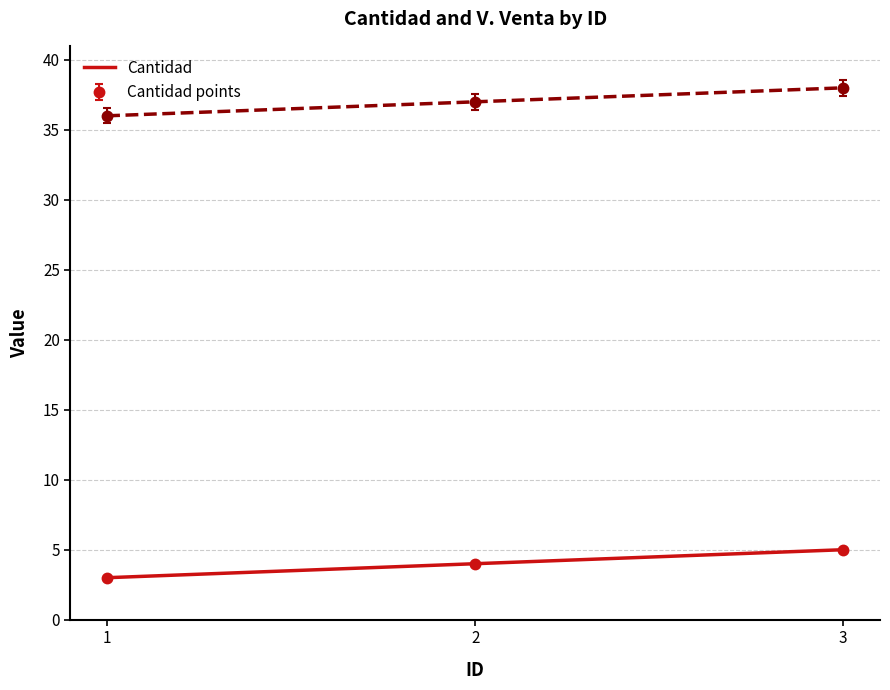

Which series has the widest spread of values?

Cantidad